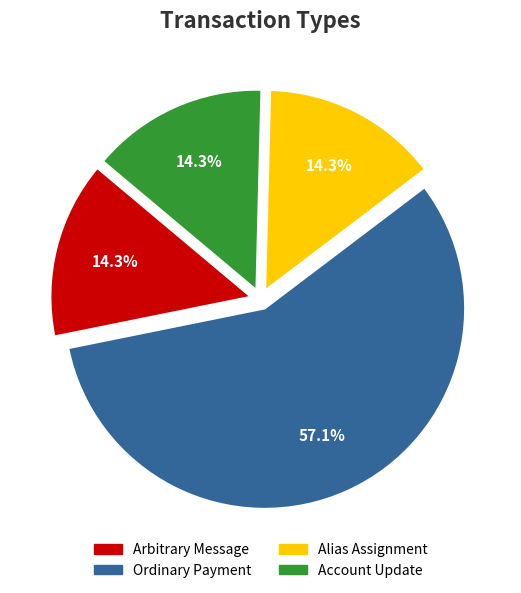

To the nearest percent, what percentage of the pie is Account Update?

14%